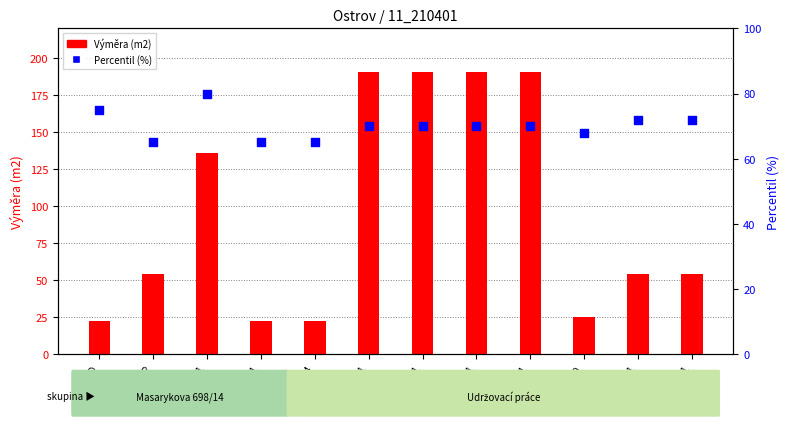

Which series has the largest total across all categories?

Výměra (m2)